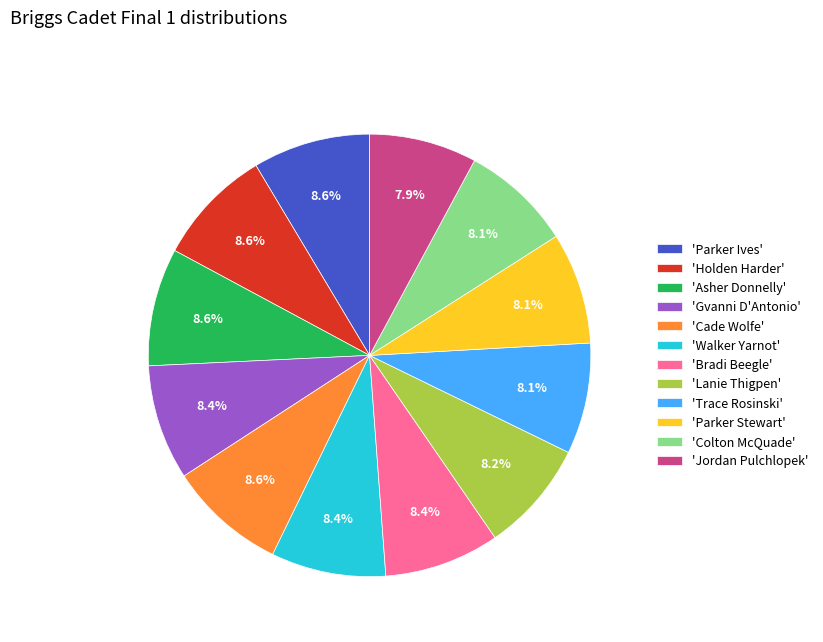

Approximately how many times larger is the value at 'Lanie Thigpen' compared to 'Gvanni D'Antonio'?

1.0